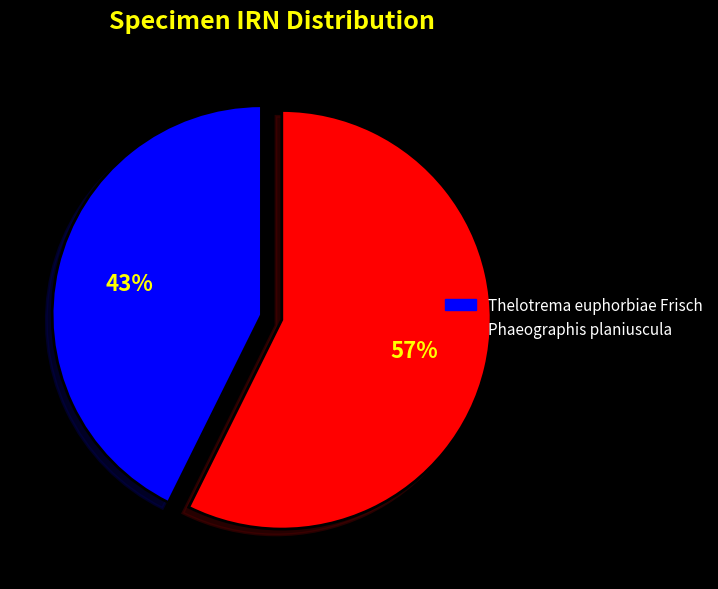

To the nearest percent, what percentage of the pie is Thelotrema euphorbiae Frisch?

43%